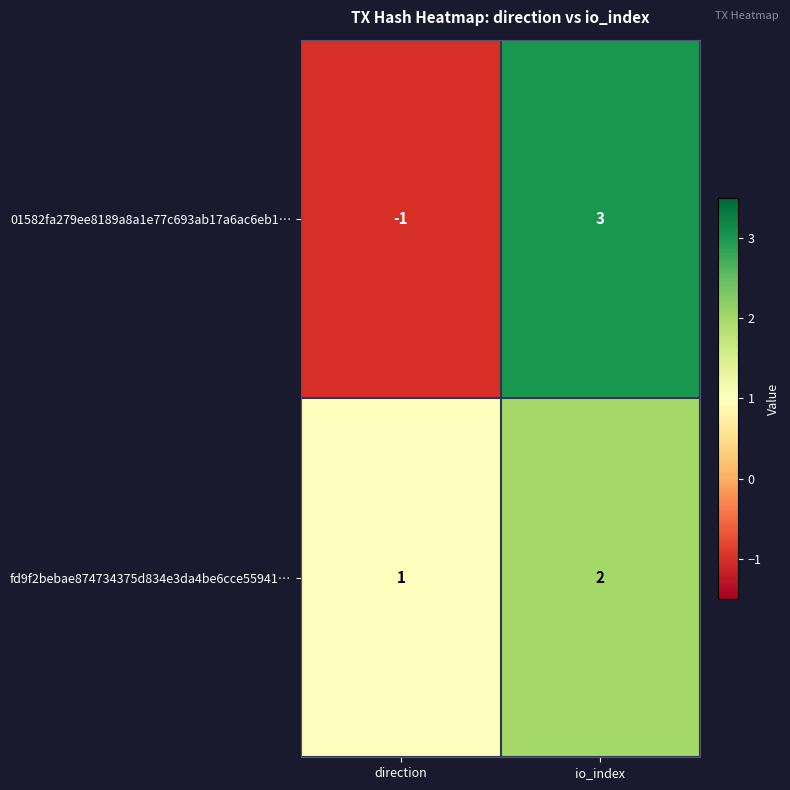

At which category is the sum across all series the highest?

io_index